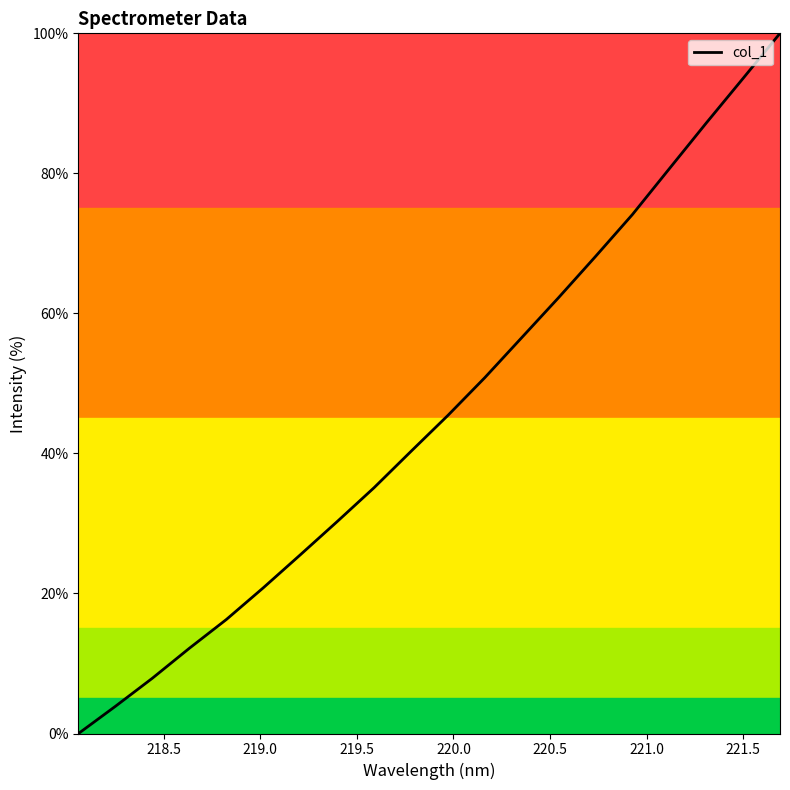

What is the maximum value shown in the chart?

100.0